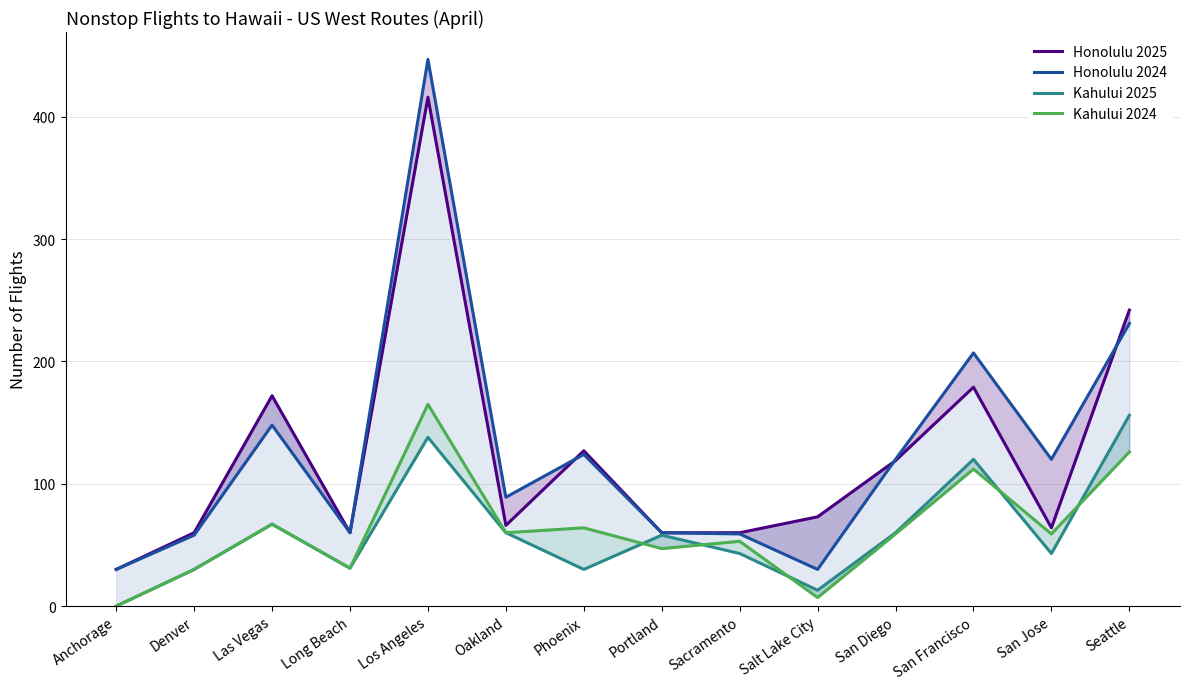

Is it true that Honolulu 2025 equals 60 at Sacramento?

True